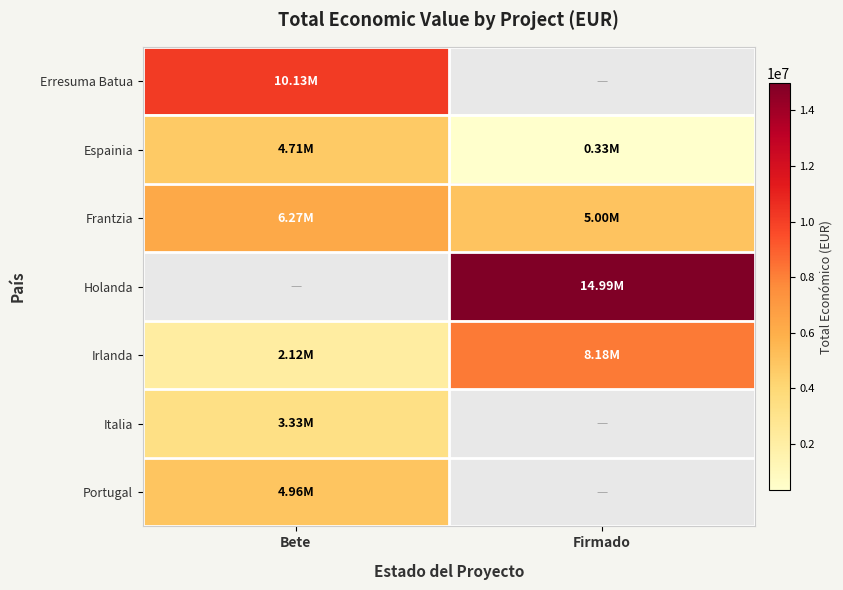

Which series changed the most between Bete and Firmado?

Irlanda